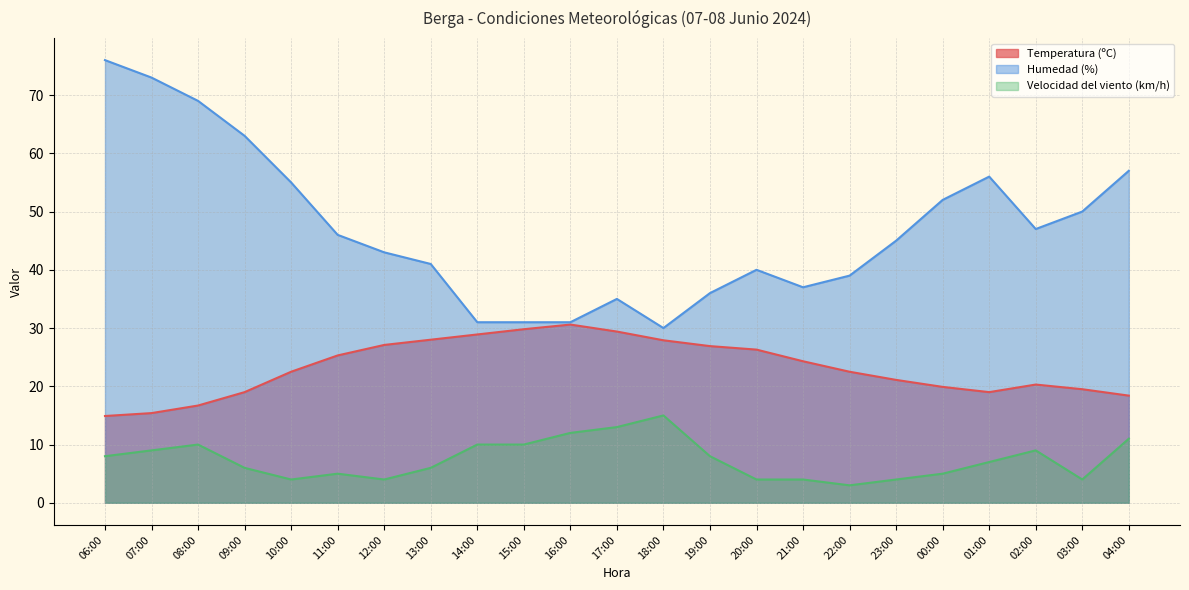

What is the total value across all series at 16:00?

73.6